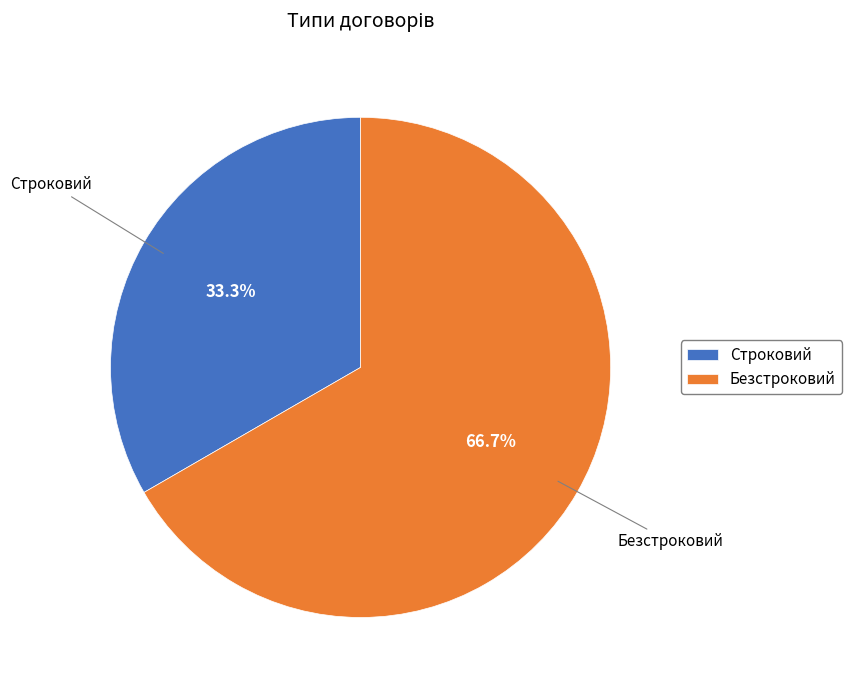

Rank the categories by value from lowest to highest.

Строковий, Безстроковий